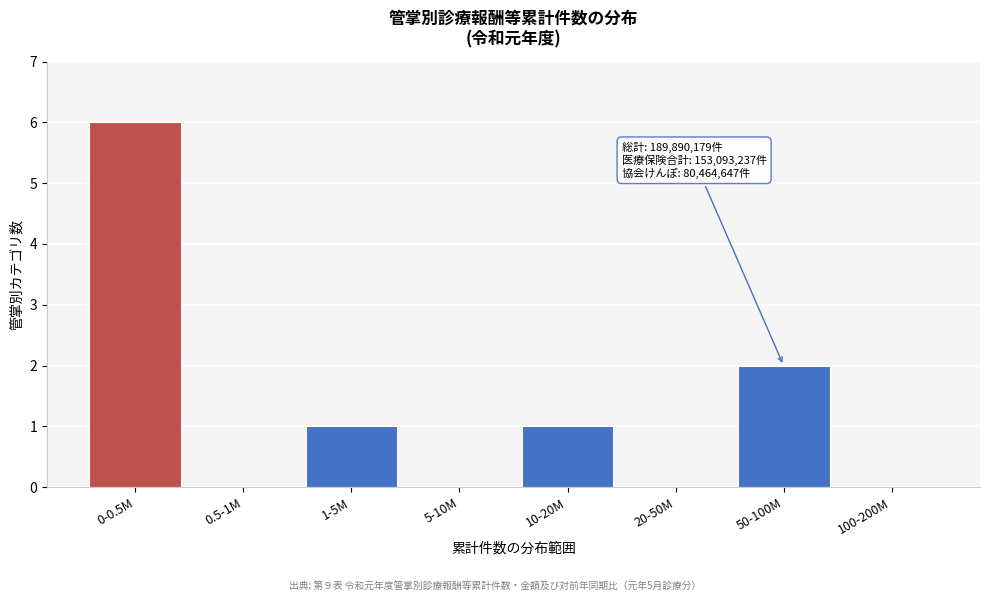

Reading left to right, list all the values displayed in this chart.

0-0.5M=6	0.5-1M=0	1-5M=1	5-10M=0	10-20M=1	20-50M=0	50-100M=2	100-200M=0